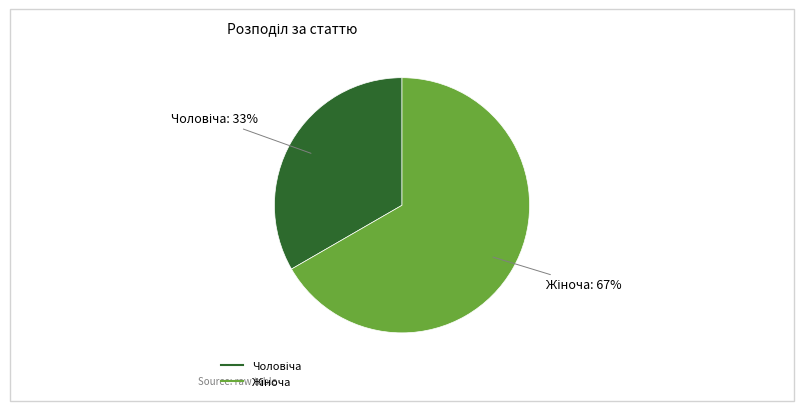

Is there a majority slice in this chart?

Yes